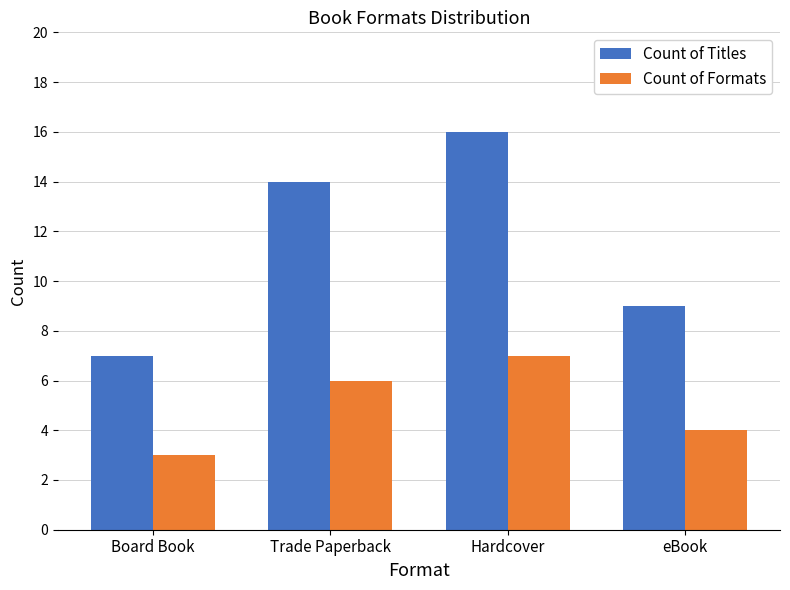

Is the value of Count of Titles at Hardcover greater than the value of Count of Formats at Hardcover?

Yes